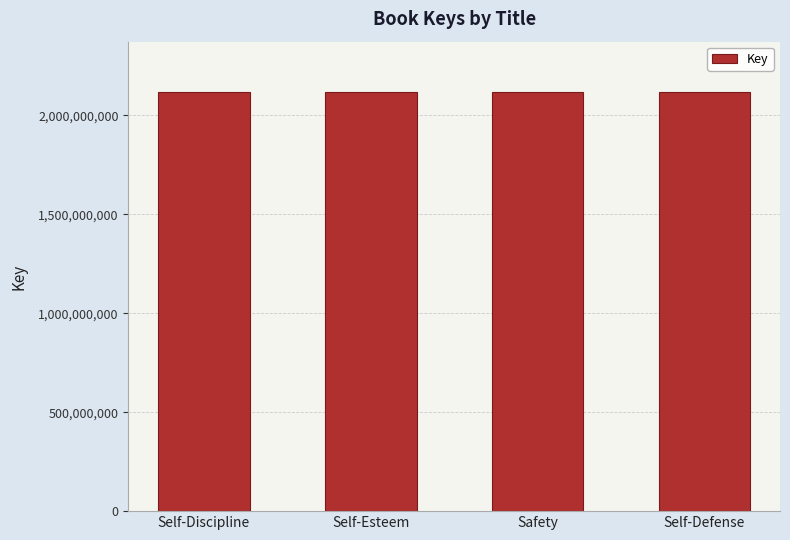

What is the label of the 4th bar from the left?

Self-Defense